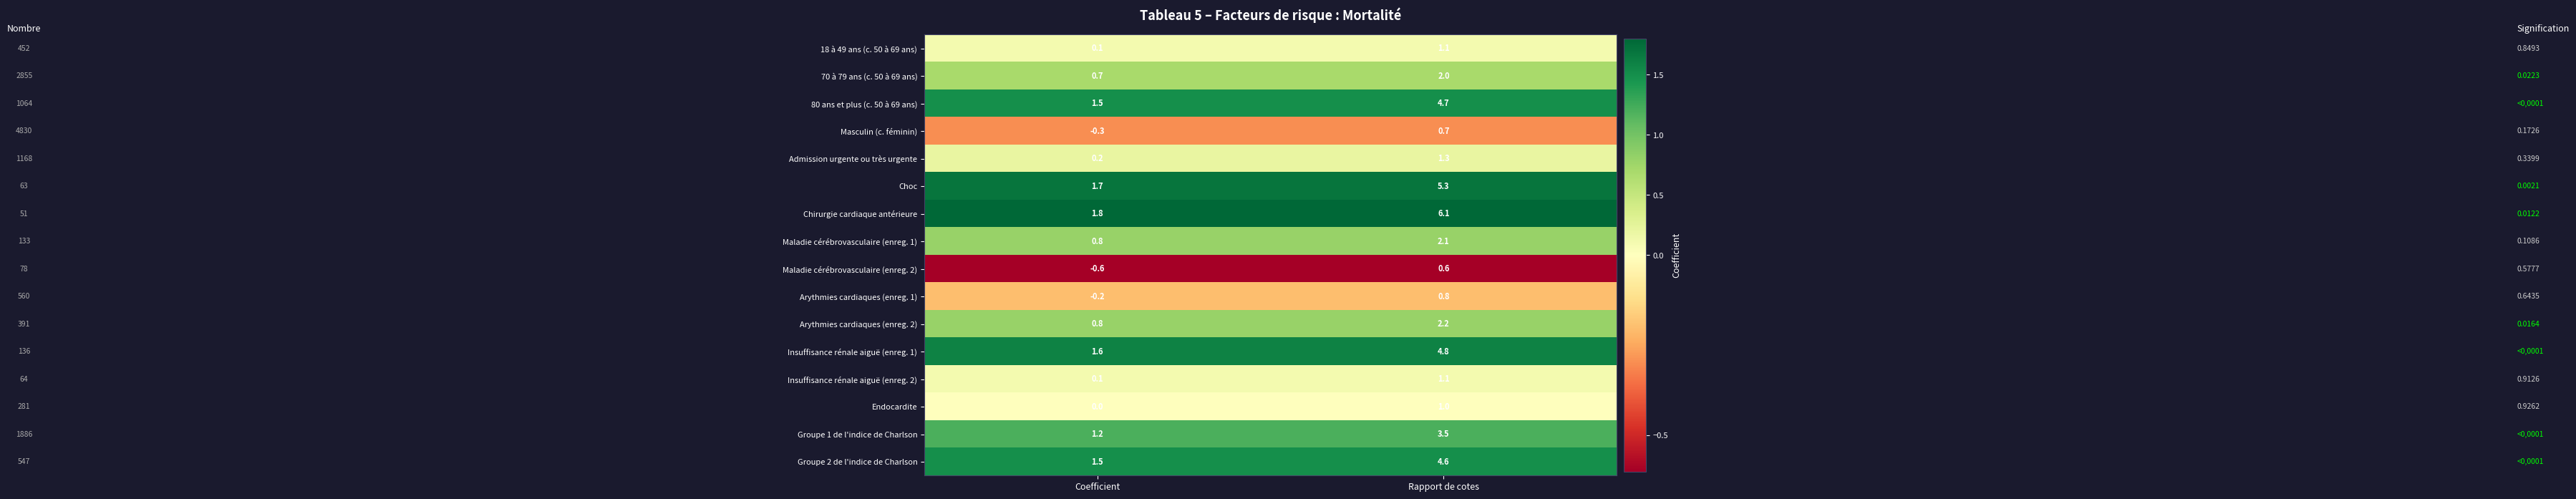

What is the spread (max minus min) of values at Coefficient?

2.4